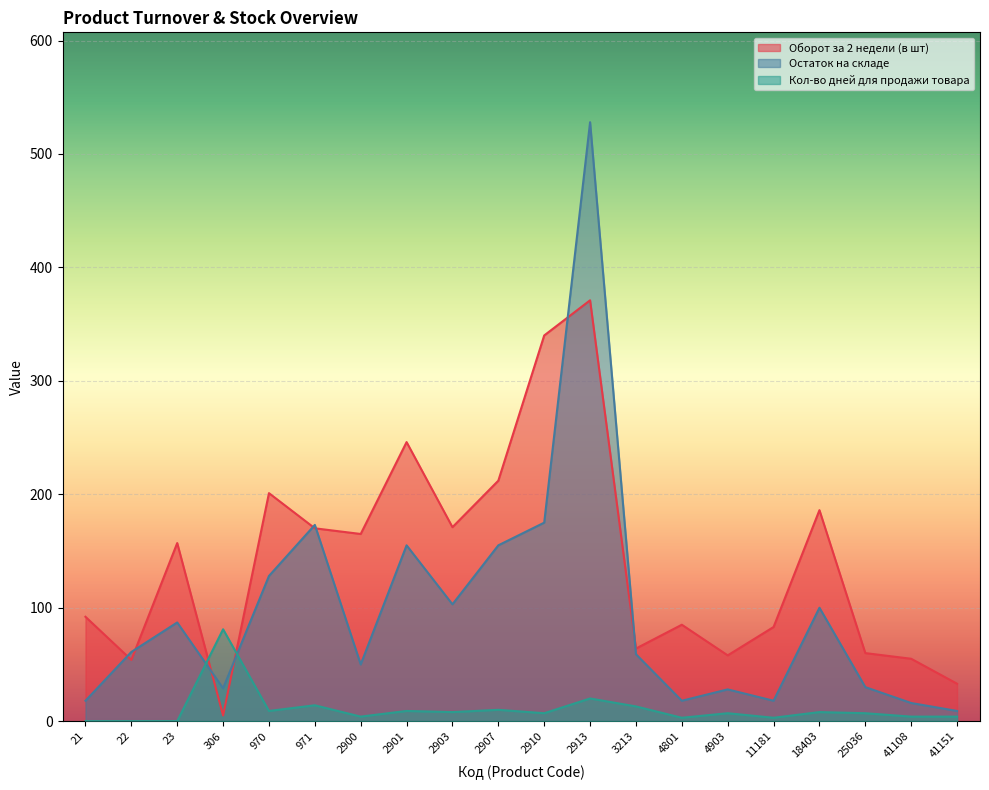

How many series are shown in this chart?

3